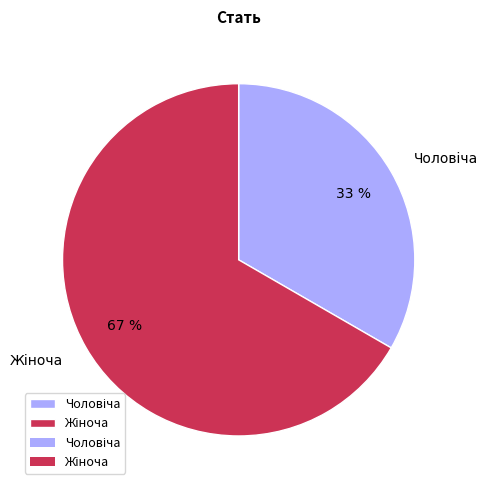

Is there any slice that represents more than half of the pie?

Yes